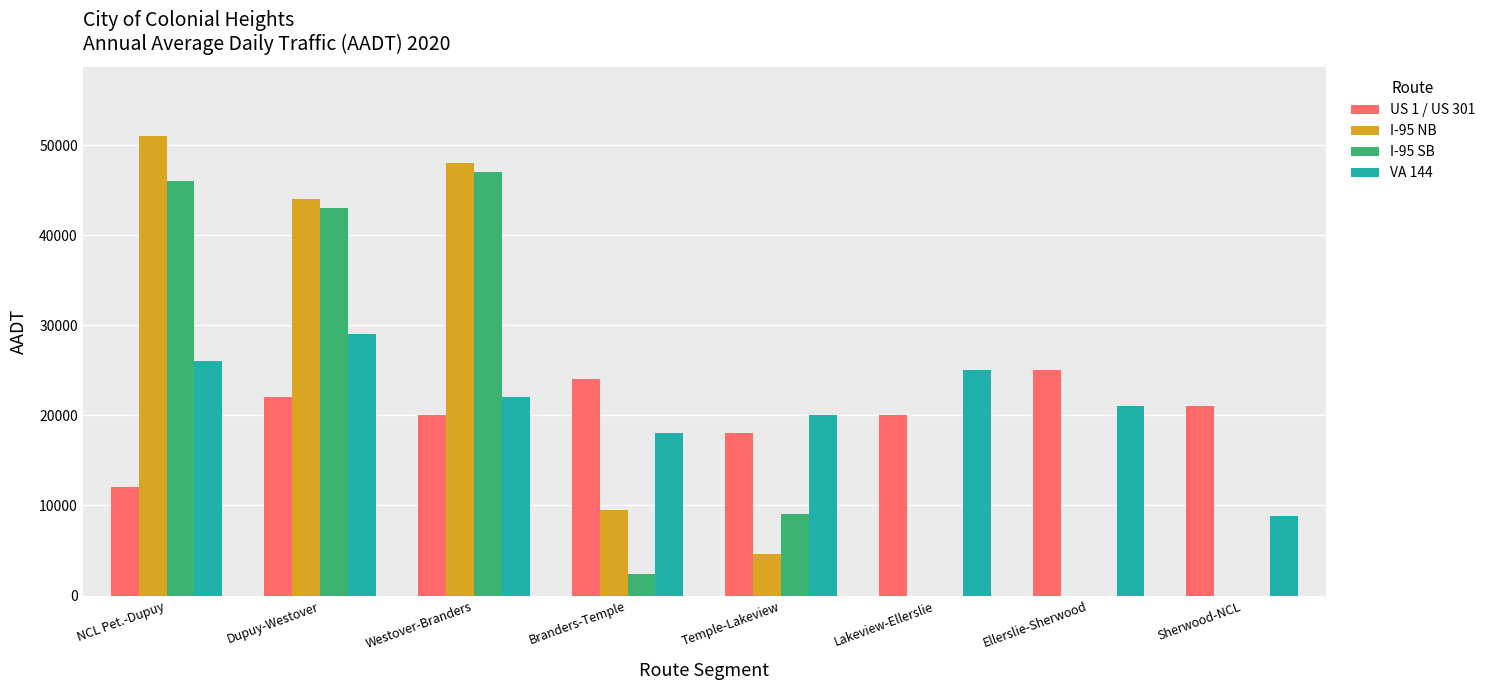

Are the bars grouped side by side (vs. stacked)?

Yes